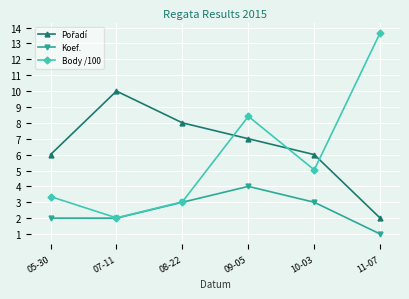

What position from the left is 11-07?

6